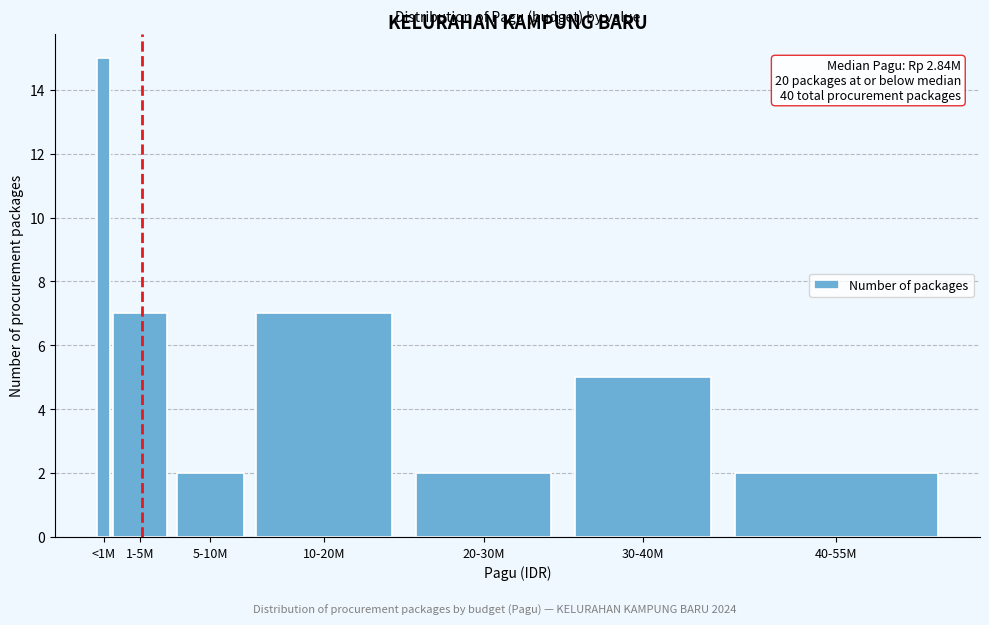

Reading left to right, transcribe all the data shown in this chart.

<1M=15	1-5M=7	5-10M=2	10-20M=7	20-30M=2	30-40M=5	40-55M=2